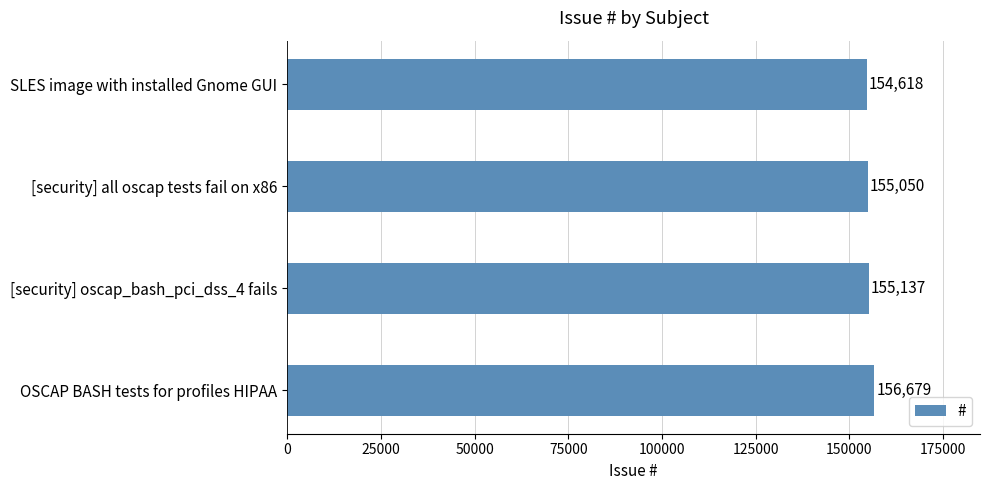

At which label is the value closest to 155648?

[security] oscap_bash_pci_dss_4 fails